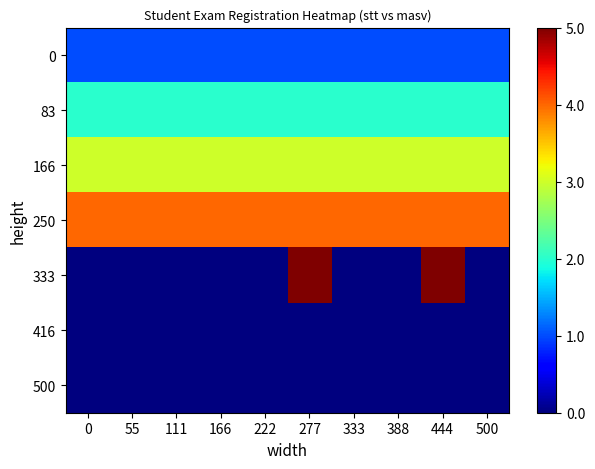

Reading left to right, list all the values displayed in this chart.

0: 0=1	55=1	111=1	166=1	222=1	277=1	333=1	388=1	444=1	500=1
83: 0=2	55=2	111=2	166=2	222=2	277=2	333=2	388=2	444=2	500=2
166: 0=3	55=3	111=3	166=3	222=3	277=3	333=3	388=3	444=3	500=3
250: 0=4	55=4	111=4	166=4	222=4	277=4	333=4	388=4	444=4	500=4
333: 0=0	55=0	111=0	166=0	222=0	277=5	333=0	388=0	444=5	500=0
416: 0=0	55=0	111=0	166=0	222=0	277=0	333=0	388=0	444=0	500=0
500: 0=0	55=0	111=0	166=0	222=0	277=0	333=0	388=0	444=0	500=0